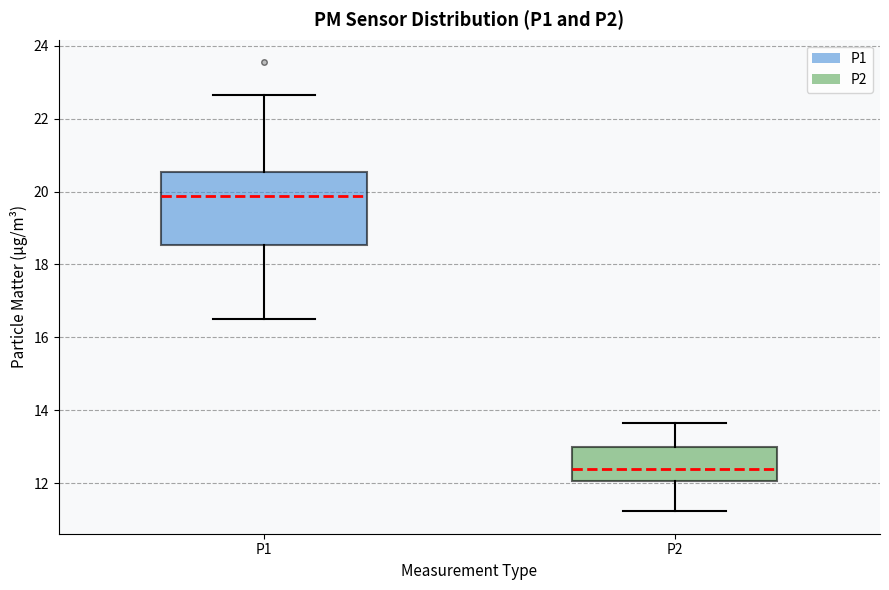

Where is the lower edge of the box for P2 on the y-axis? The values are not printed on the chart, so give them approximately, as read against the axis.

12.0